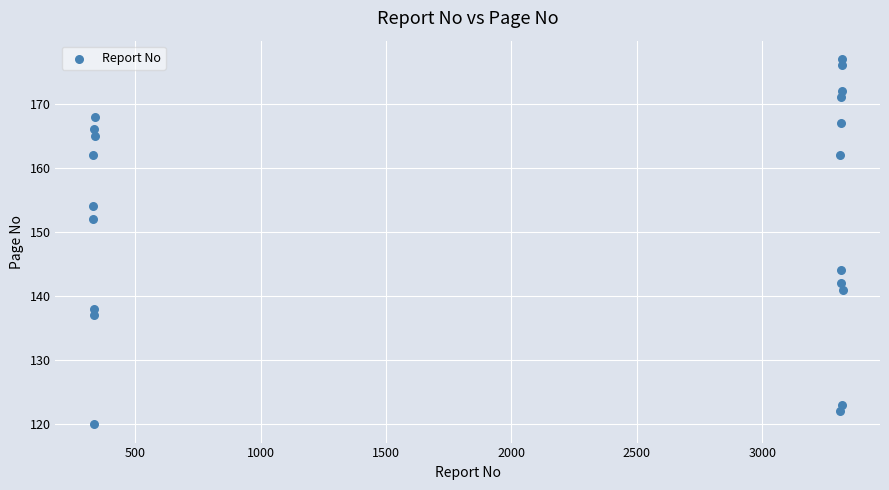

What is the range of Y values (max minus min)?

57